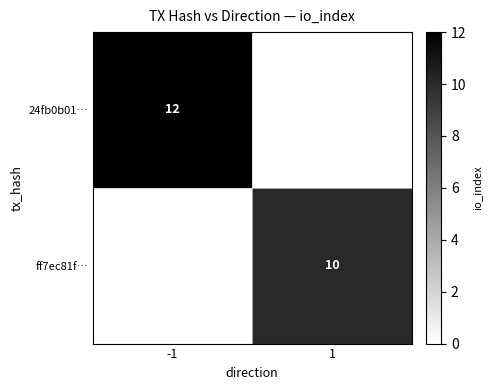

What is the total value across all series at -1?

12